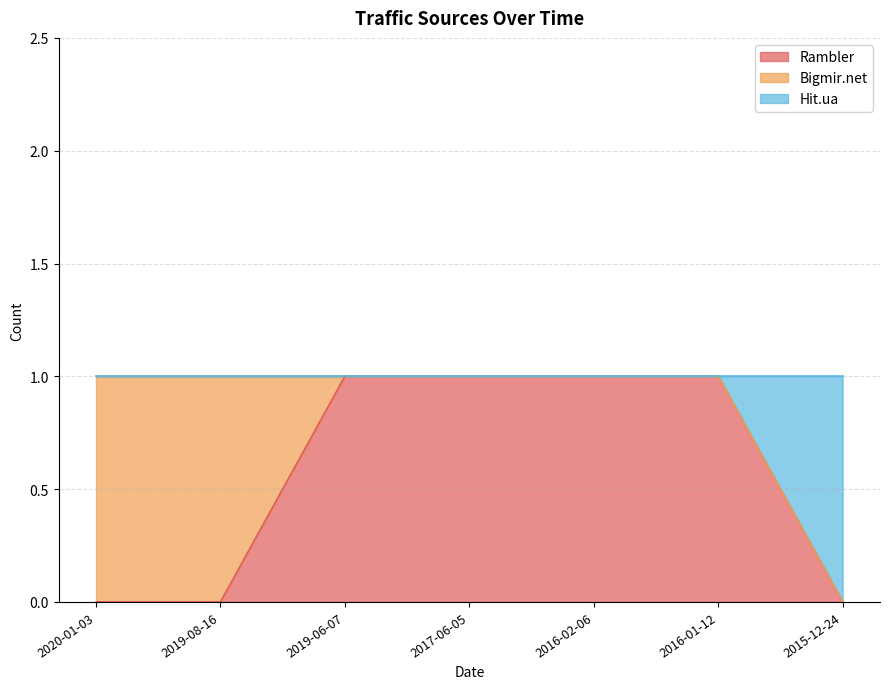

True or false: Rambler has a value of 1 at 2019-06-07.

True